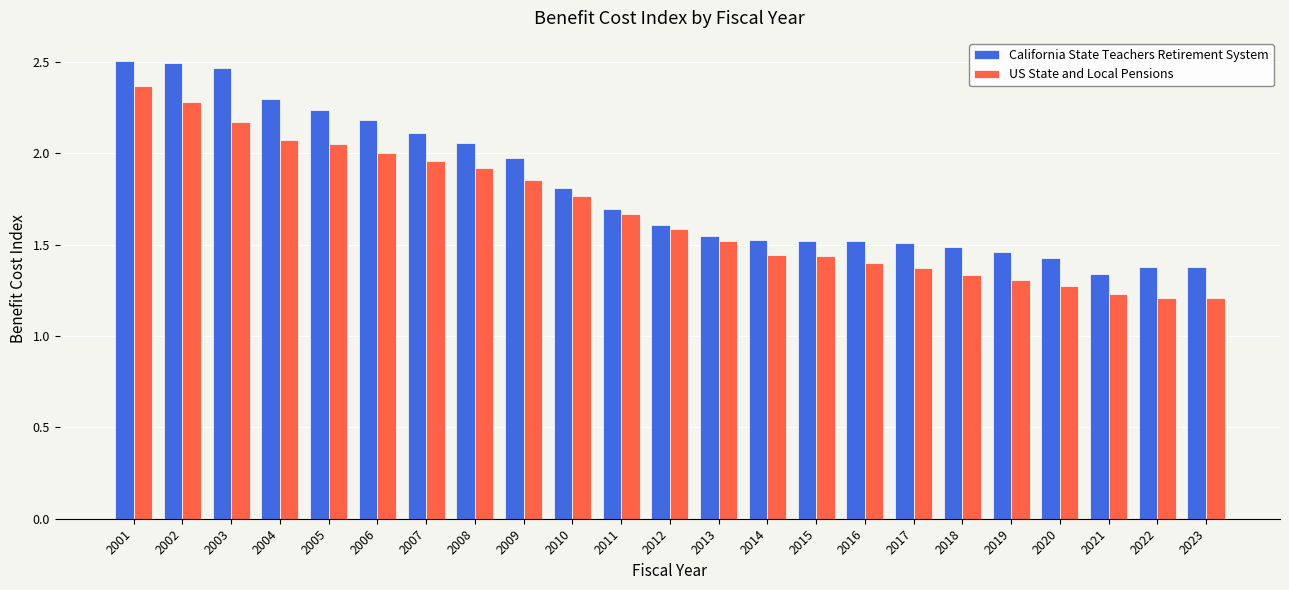

How many series are shown in this chart?

2